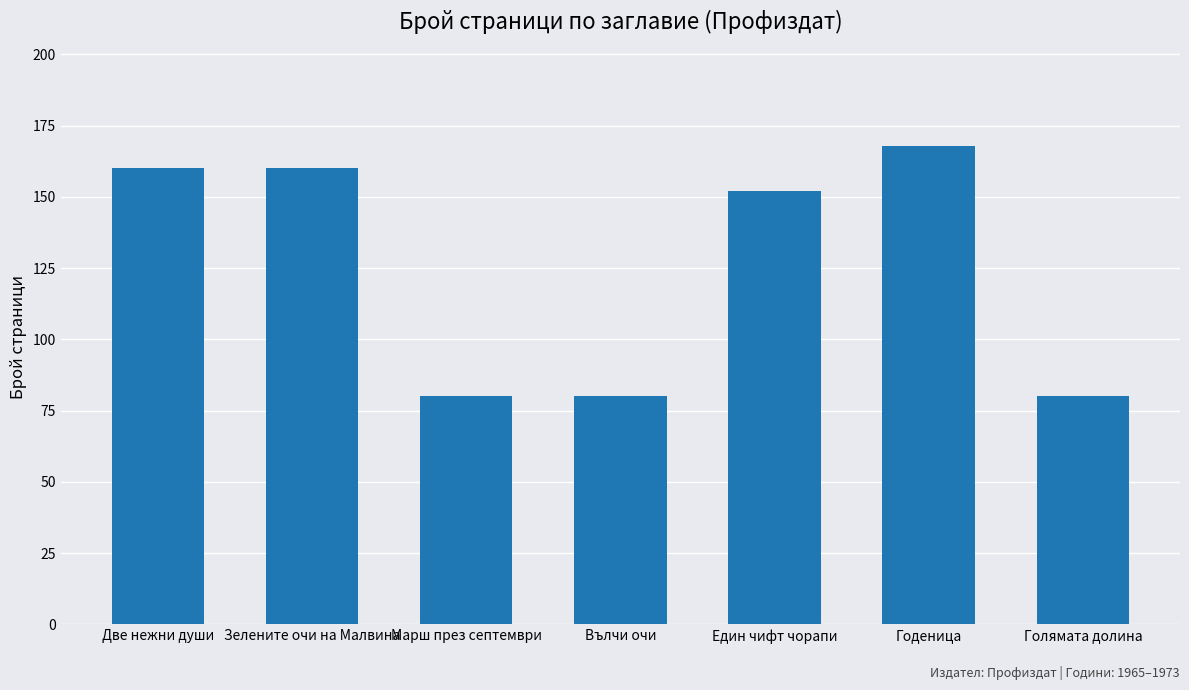

What is the change in value from Годеница to Голямата долина?

-88